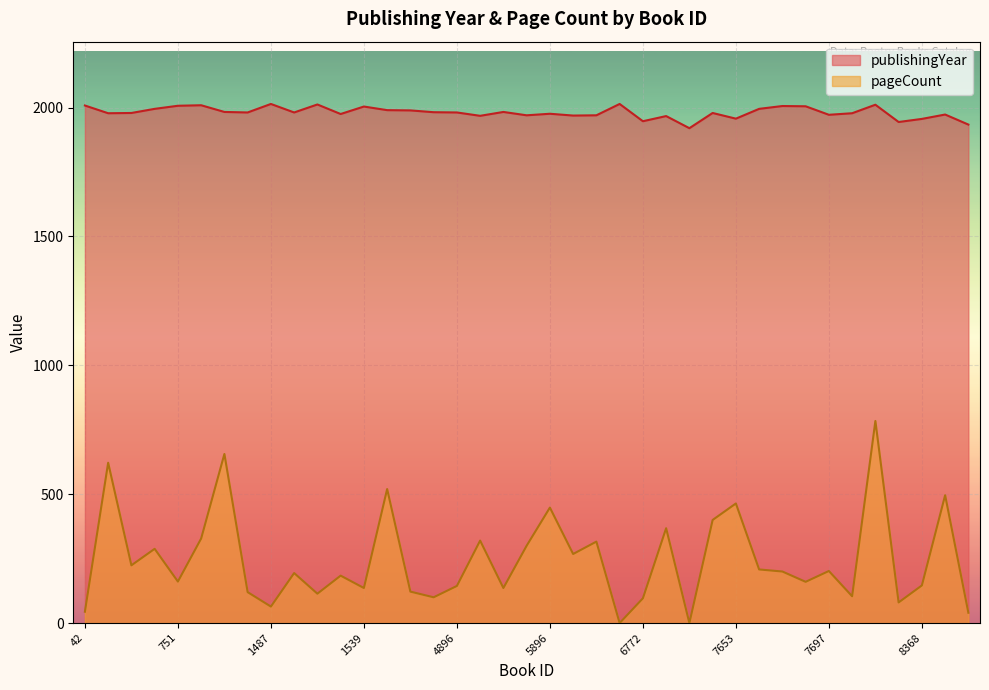

At which category does pageCount reach its first local valley?

127